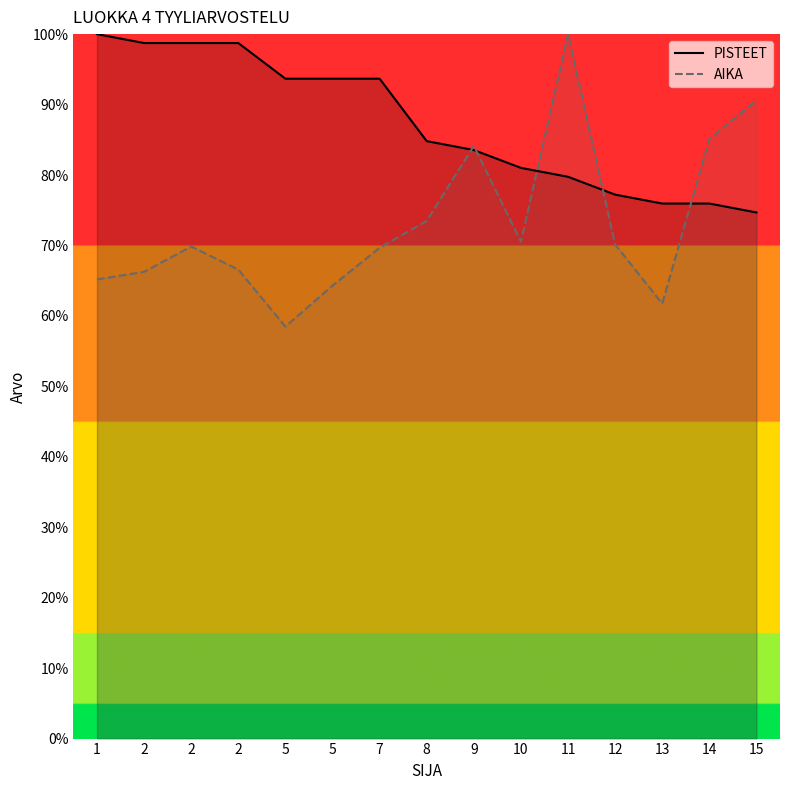

True or false: PISTEET has more than 2 points higher than both neighbors.

False